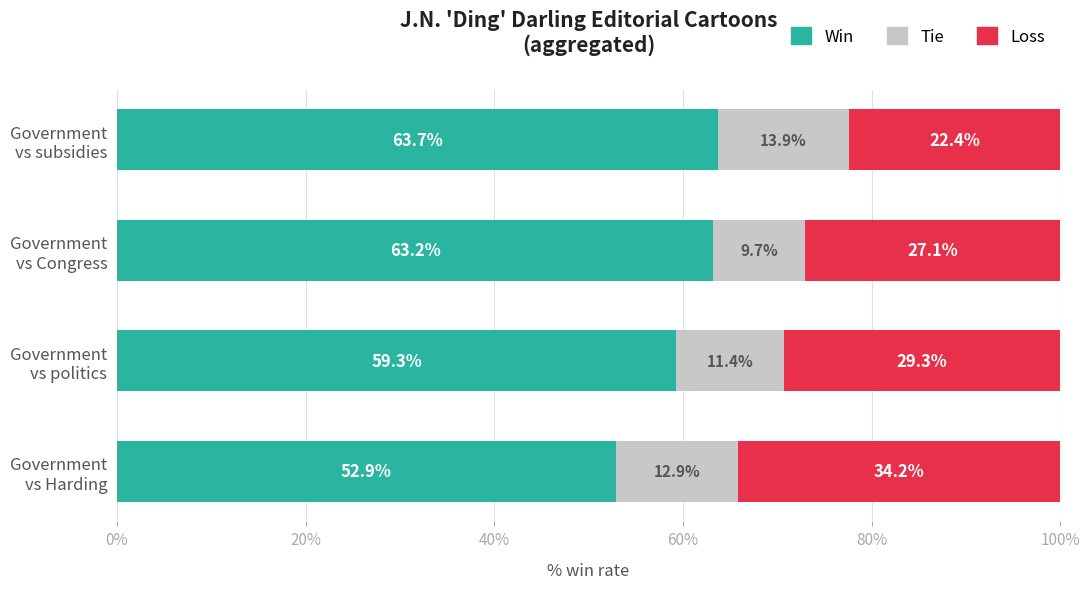

What is the difference between the maximum and minimum values in the Win series?

10.8